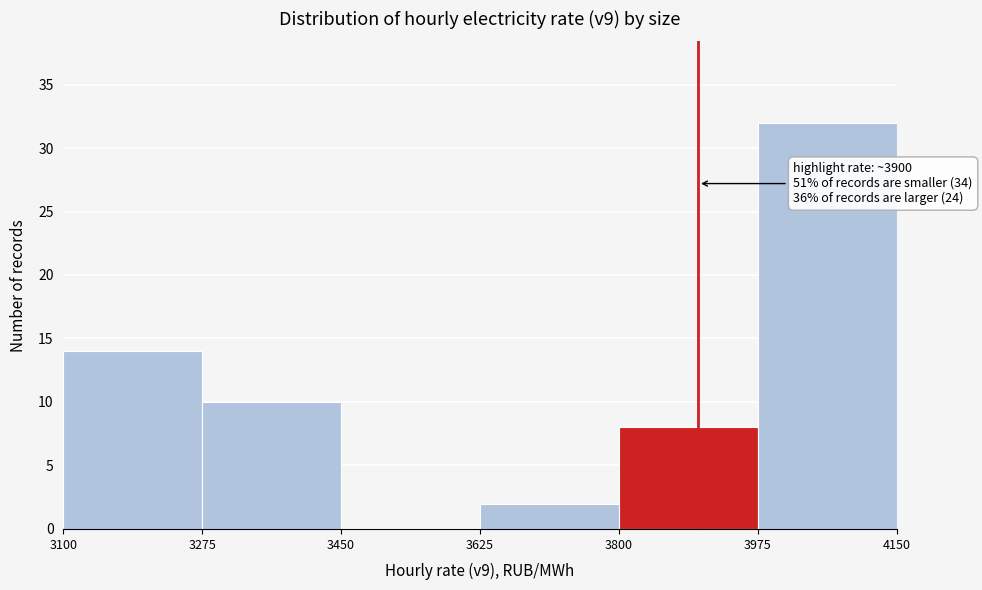

Which range on the x-axis has the tallest bar?

3975 to 4150